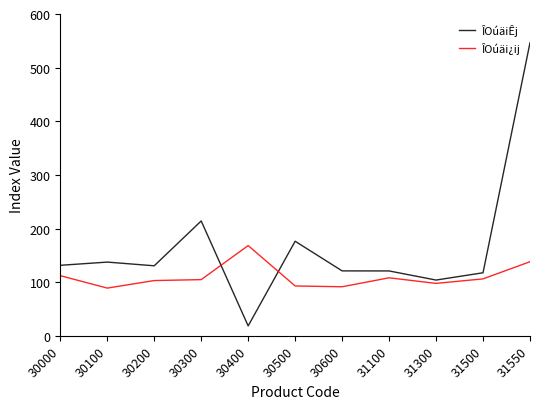

What are all the series names shown in the legend?

ÎOúäiÊj, ÎOúäi¿ij